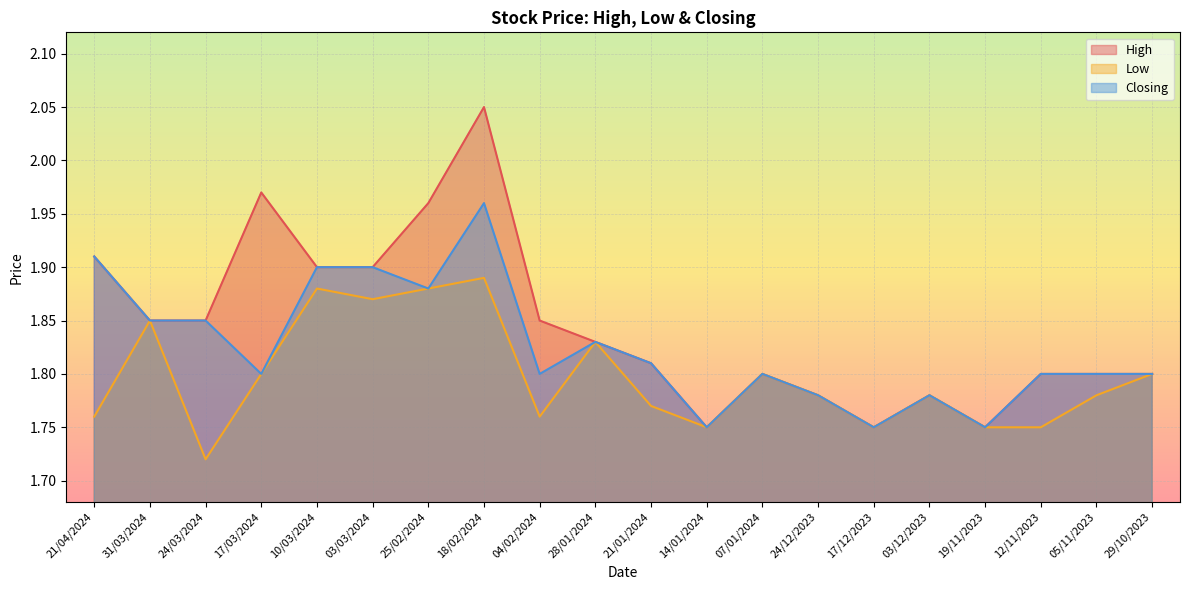

List the labels in order of Low value, largest first.

18/02/2024, 10/03/2024, 25/02/2024, 03/03/2024, 31/03/2024, 28/01/2024, 17/03/2024, 07/01/2024, 29/10/2023, 24/12/2023, 03/12/2023, 05/11/2023, 21/01/2024, 21/04/2024, 04/02/2024, 14/01/2024, 17/12/2023, 19/11/2023, 12/11/2023, 24/03/2024